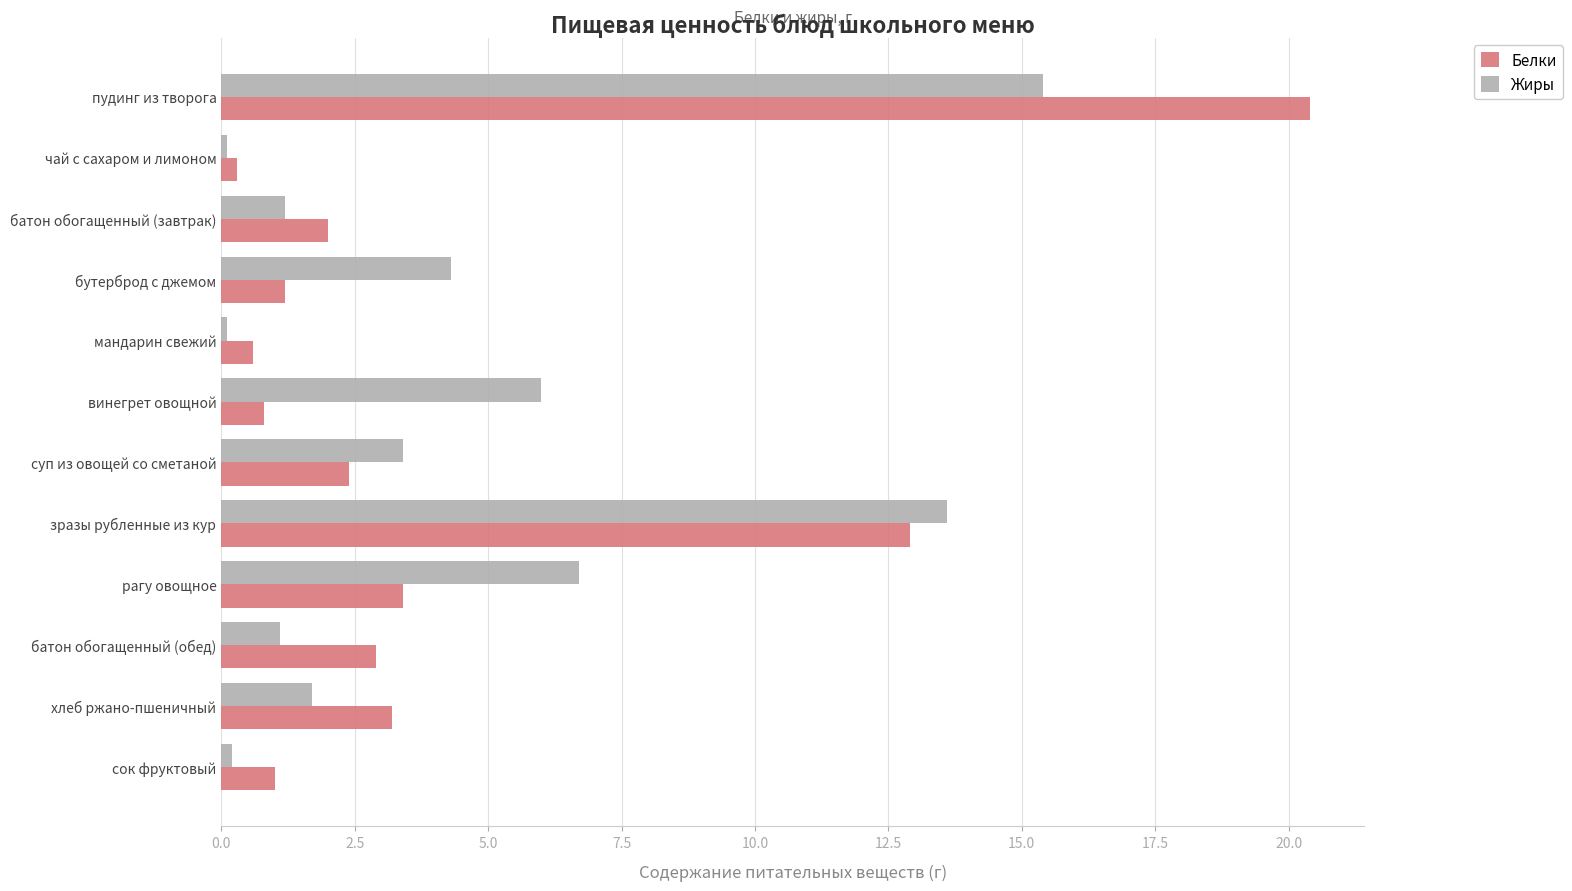

The Жиры series shows 6.7 at рагу овощное. True or false?

True